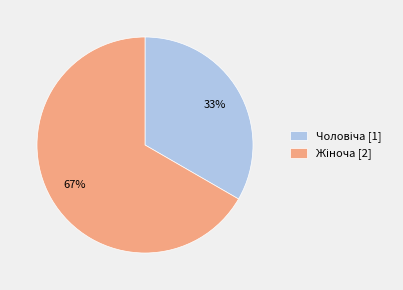

Does any single category account for the majority?

Yes